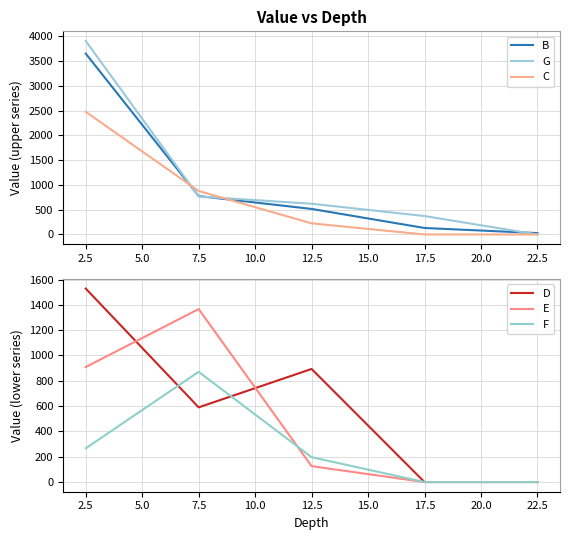

Which series has the largest range (max minus min)?

G